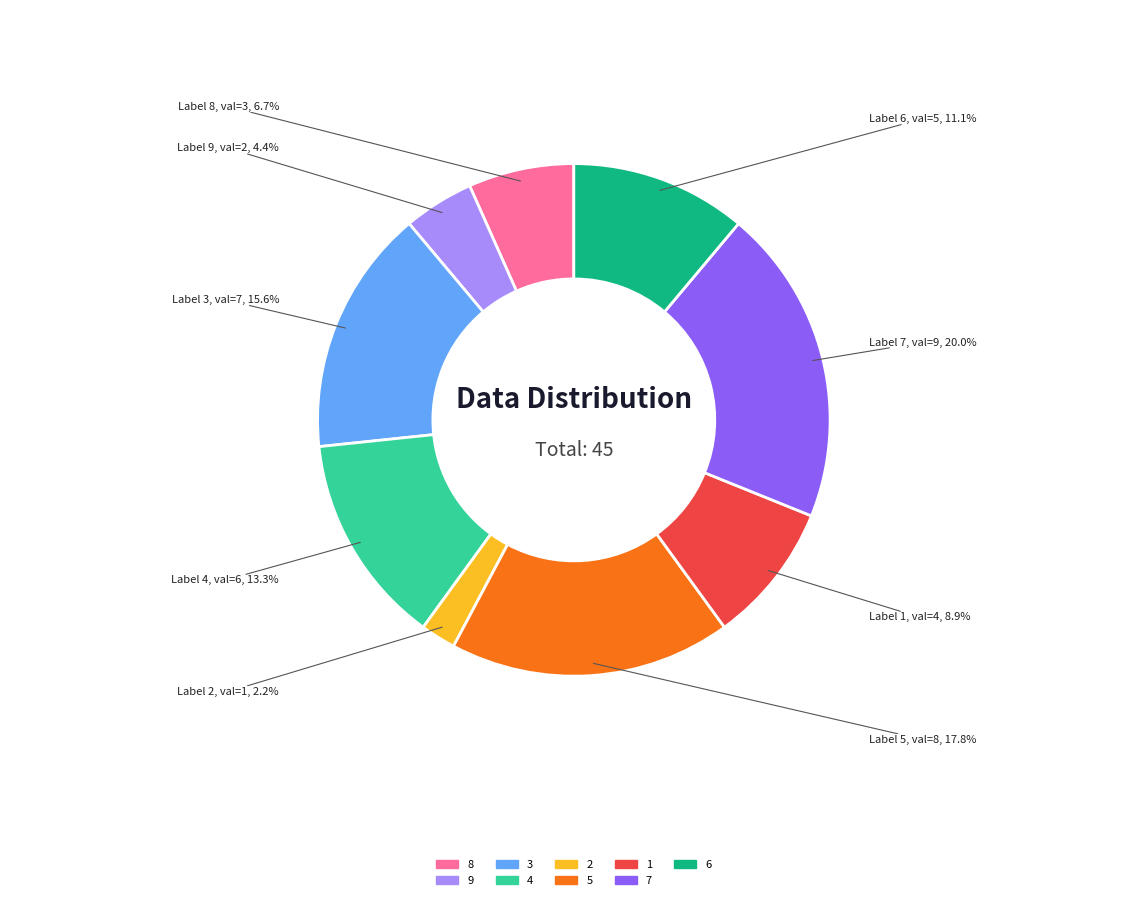

Is there any slice that represents more than half of the pie?

No